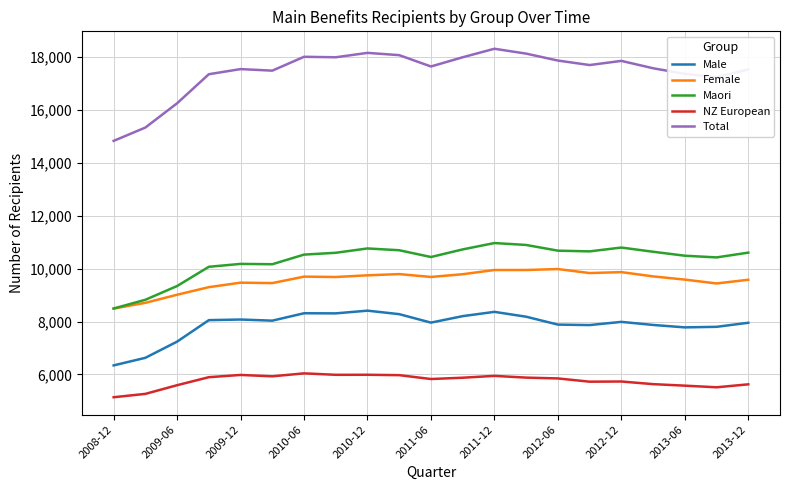

Which series has the widest spread of values?

Total